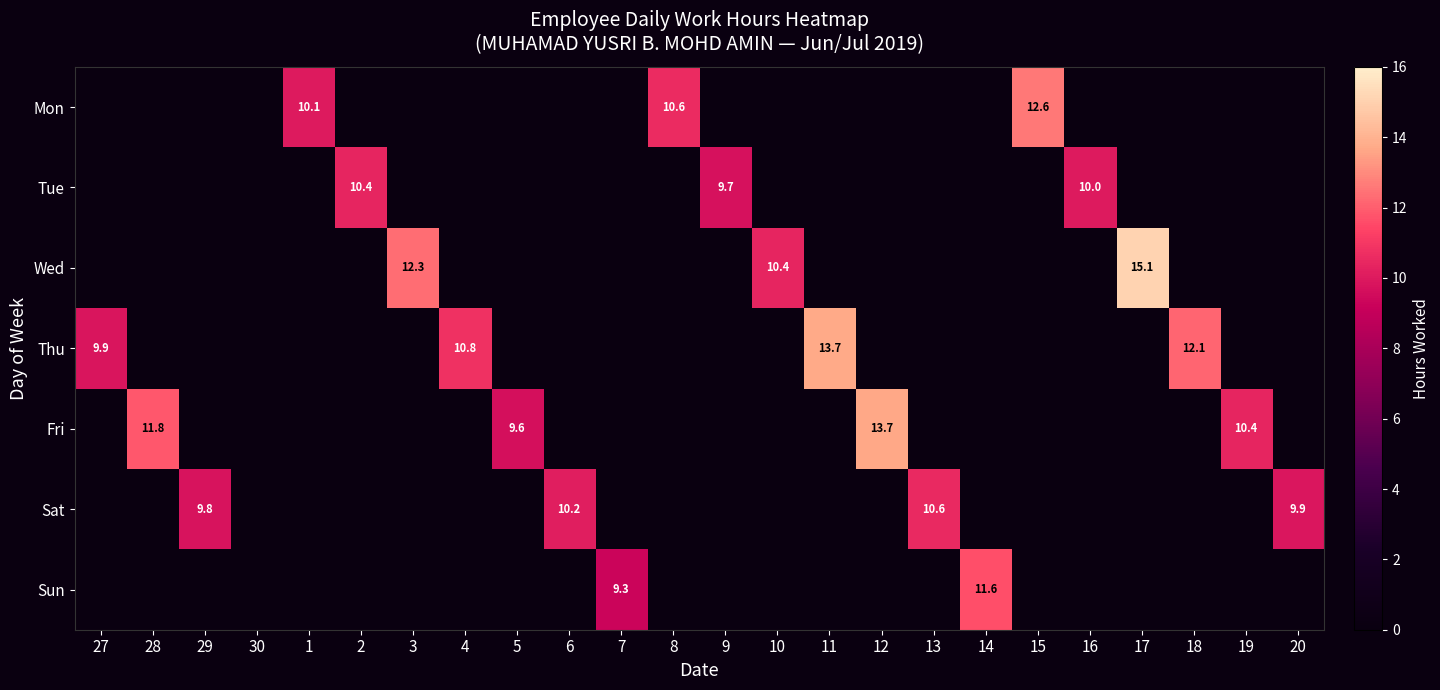

Is it true that Thu equals 24.2 at 11?

False